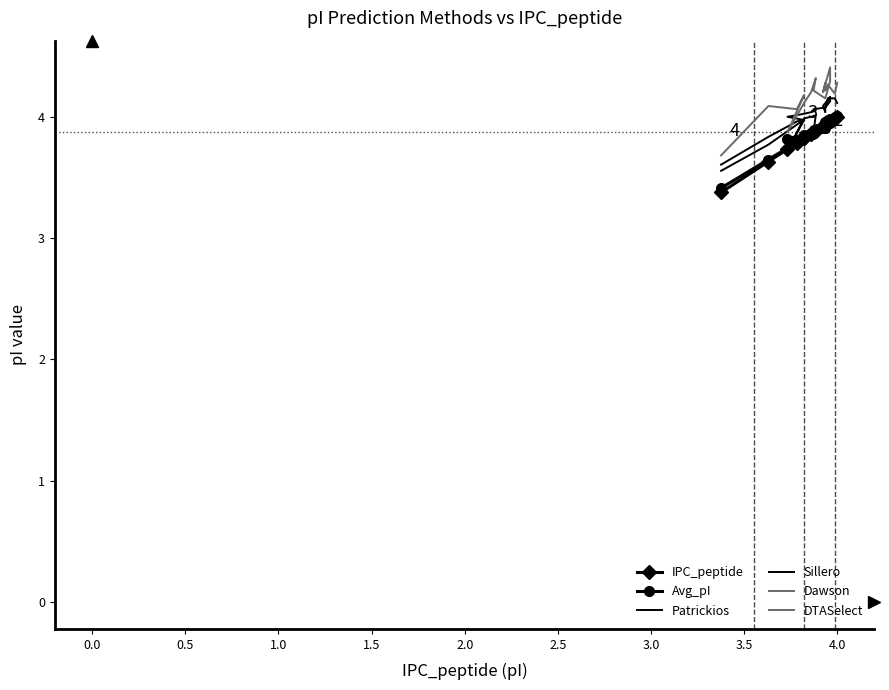

List the series in order of their peak value, highest first.

DTASelect, Patrickios, Sillero, Dawson, Avg_pI, IPC_peptide